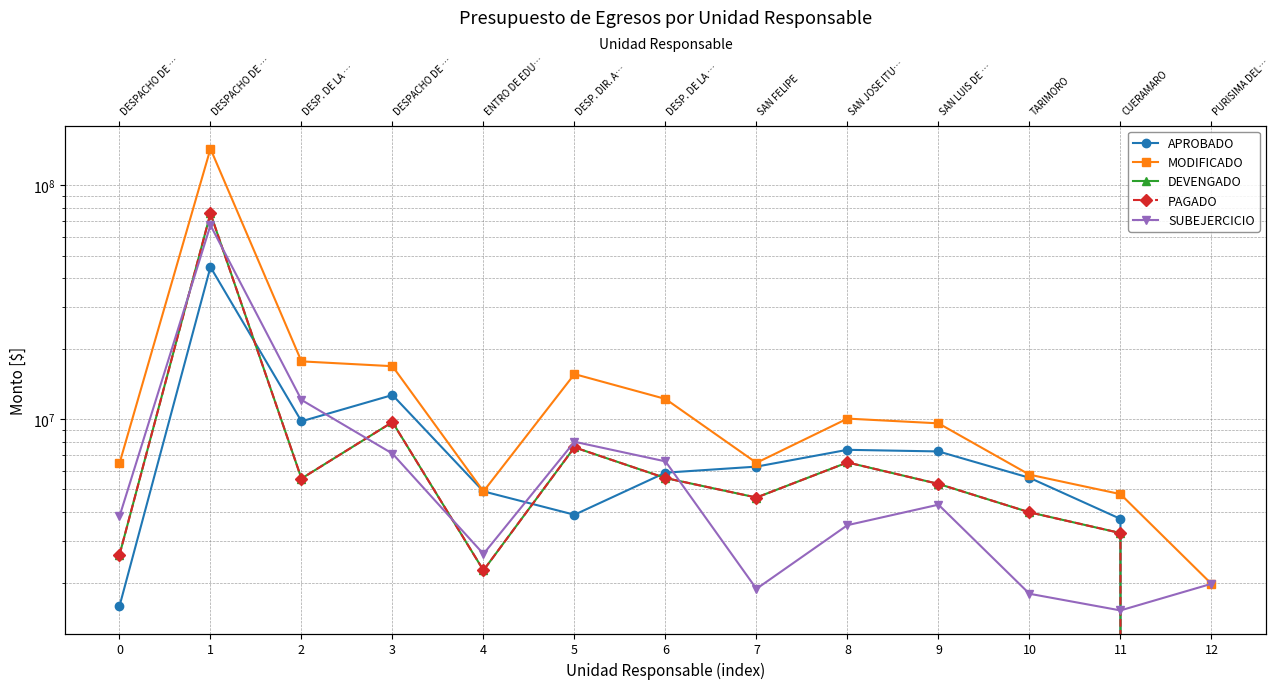

In DEVENGADO, how many points are lower than both neighbors (excluding endpoints)?

3